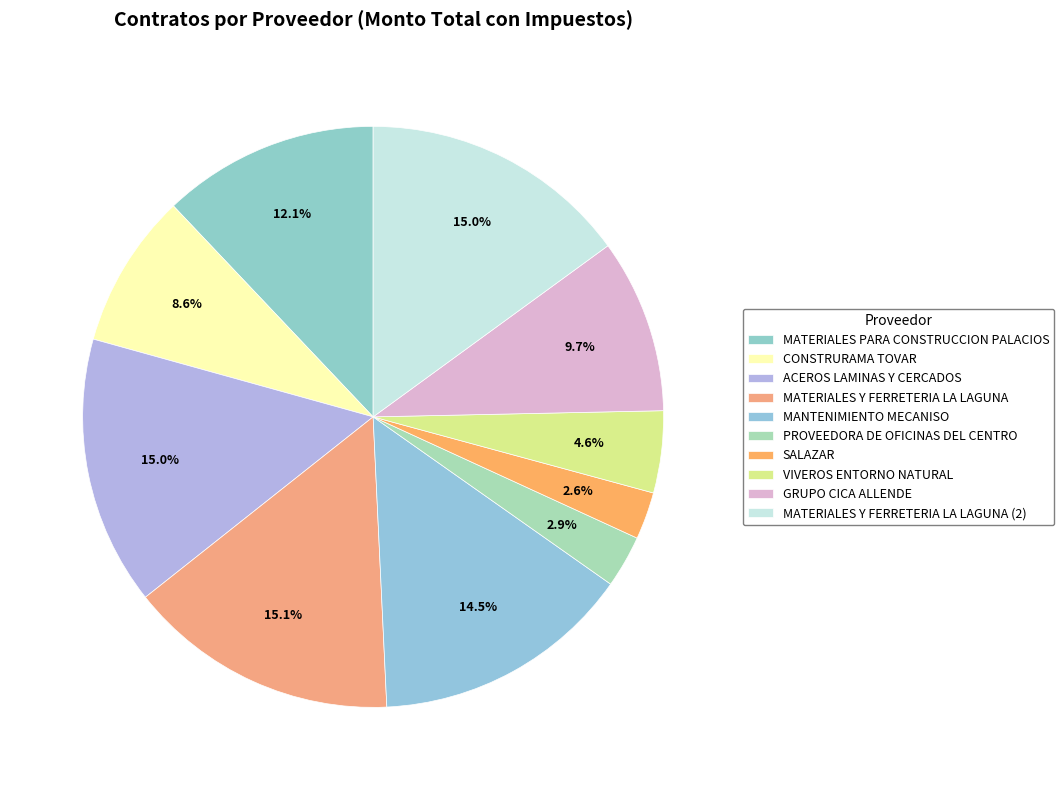

What is the largest slice in the pie chart?

MATERIALES Y FERRETERIA LA LAGUNA